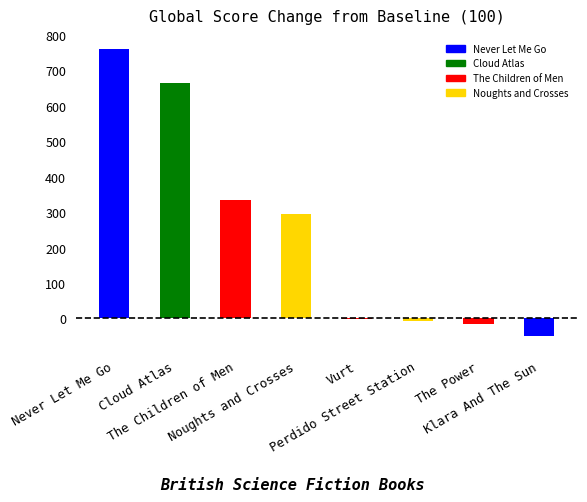

What is the sum of all values?

1979